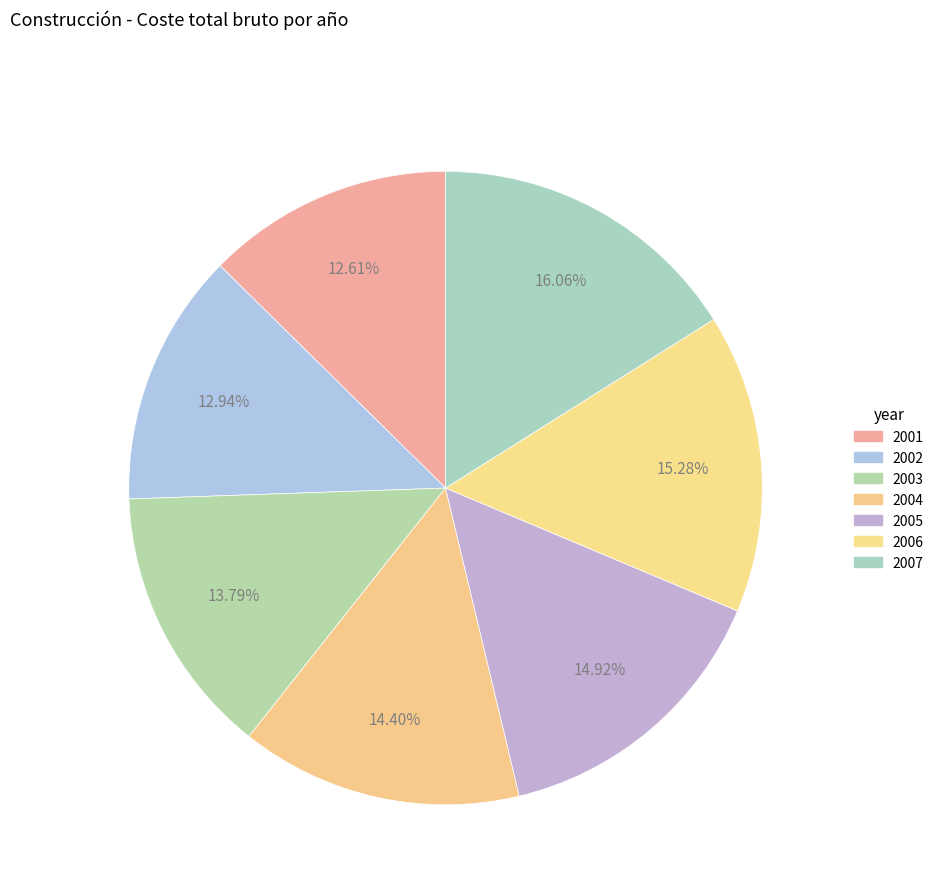

What is the change in value from 2004 to 2007?

+2718.1